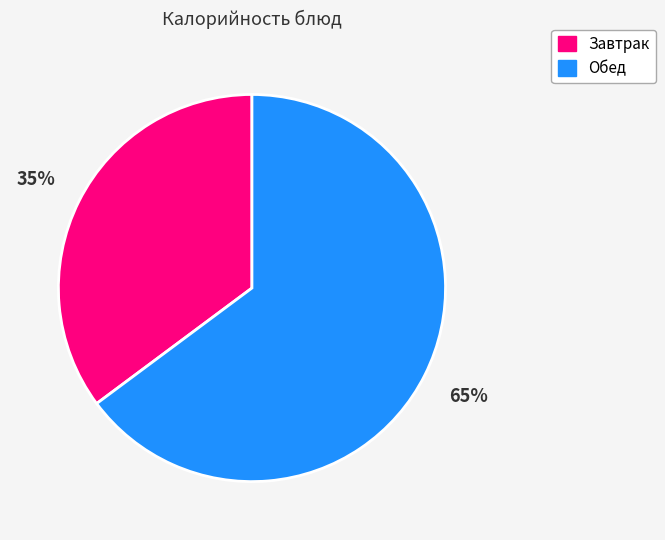

How many segments does this pie chart have?

2